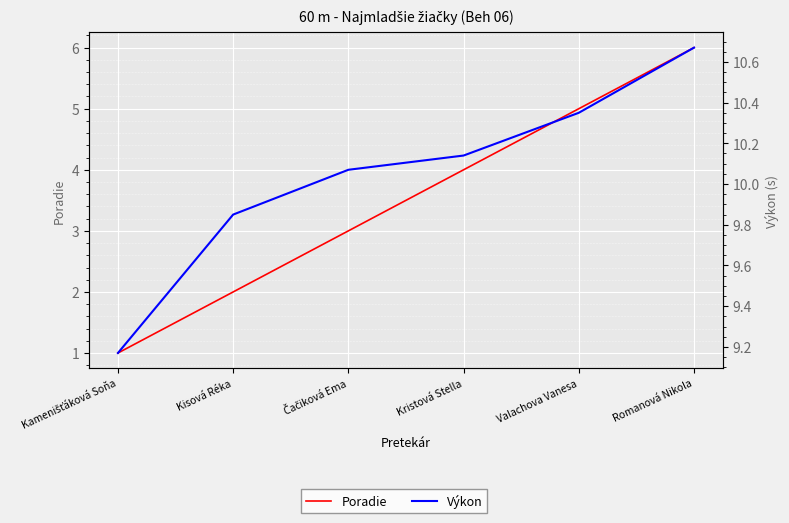

Reading left to right, list all the values displayed in this chart.

Poradie: 1.0	2.0	3.0	4.0	5.0	6.0
Výkon: 9.2	9.8	10.1	10.1	10.3	10.7